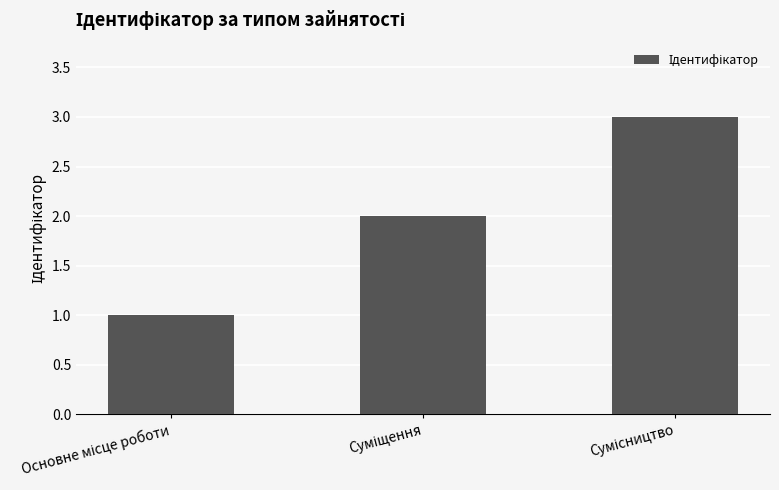

What is the difference between the maximum and minimum values?

2